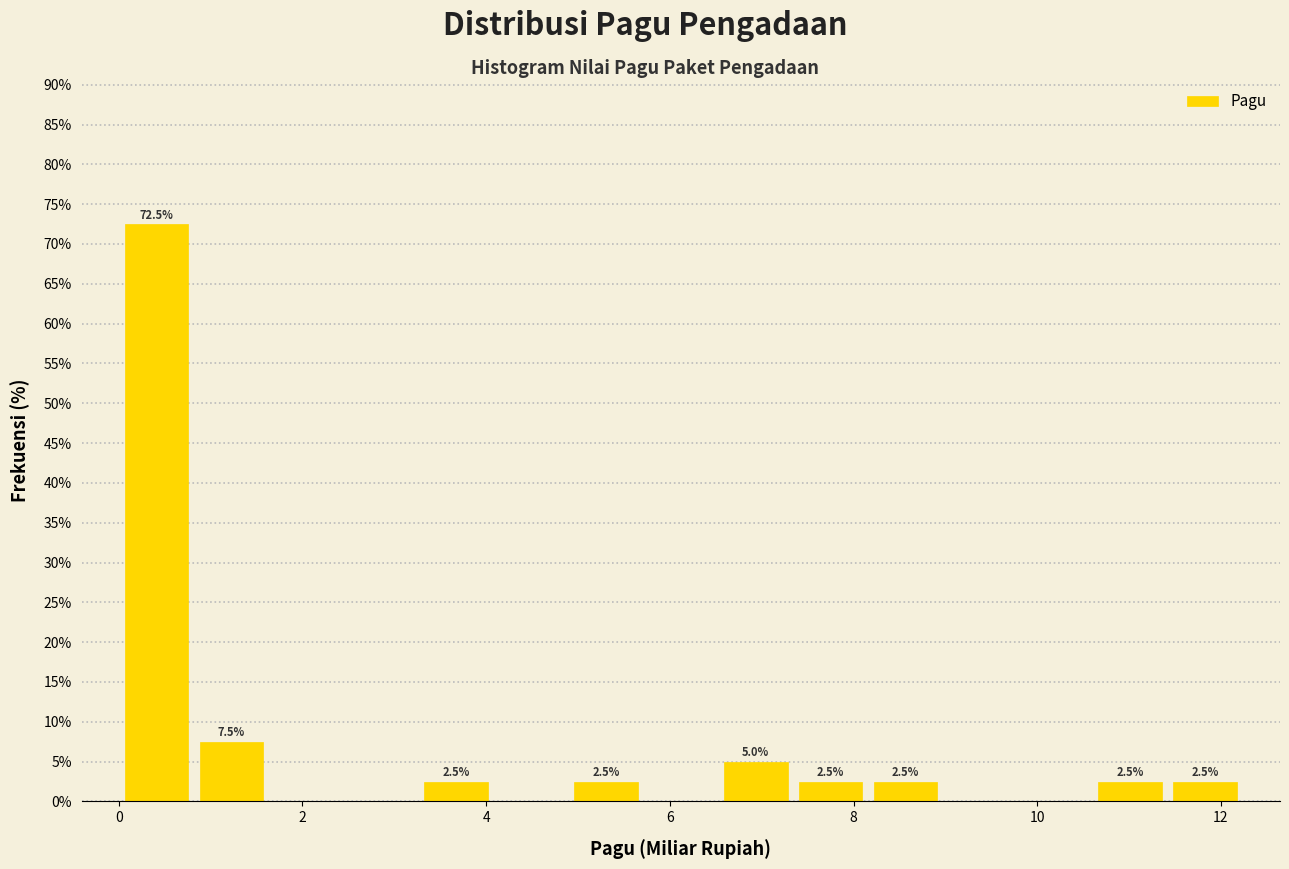

Over which range of the x-axis is the bar tallest?

0.0 to 0.8